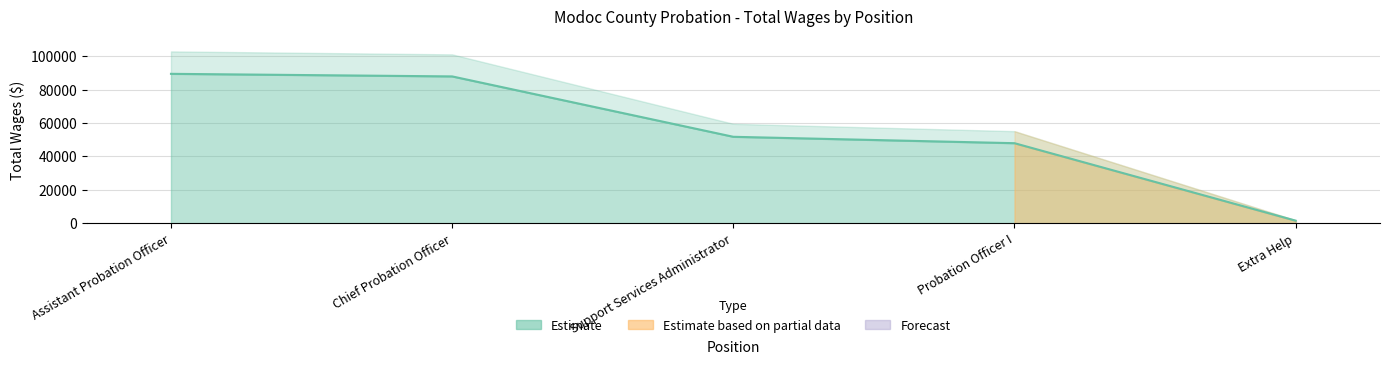

The value at Support Services Administrator is 13321. True or false?

False